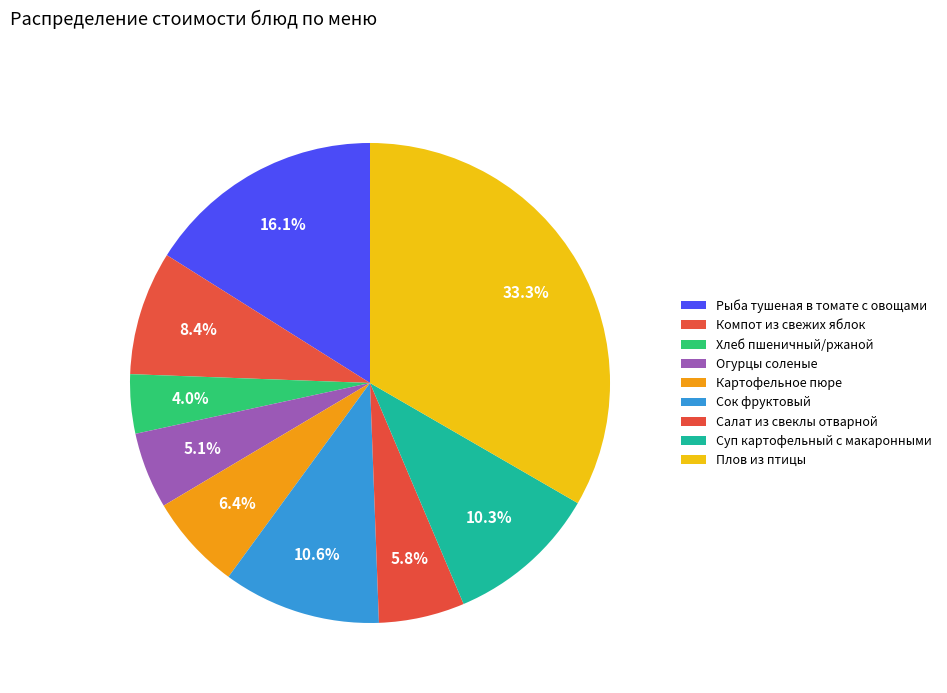

The Хлеб пшеничный/ржаной slice represents 4% of the pie. True or false?

True